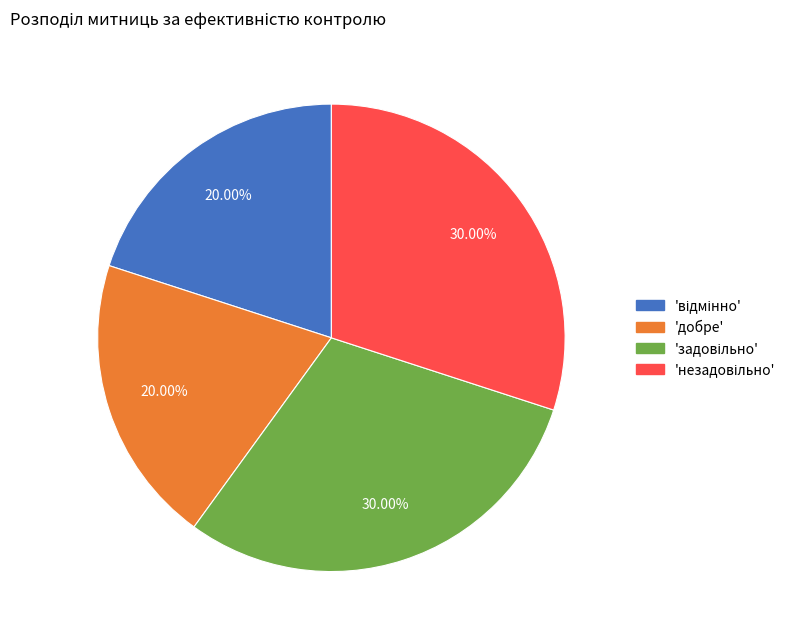

Does any single category account for the majority?

No